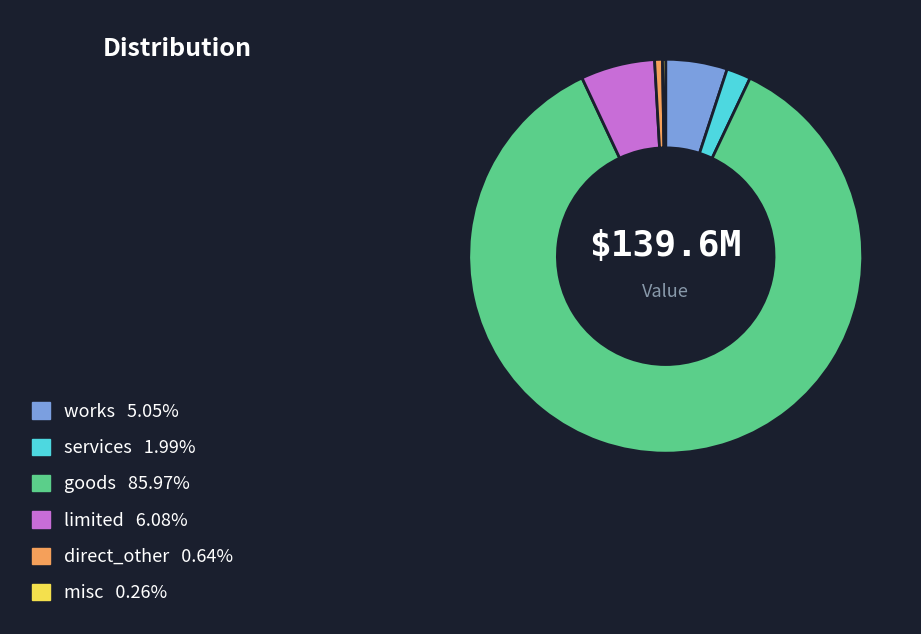

Is there a majority slice in this chart?

Yes